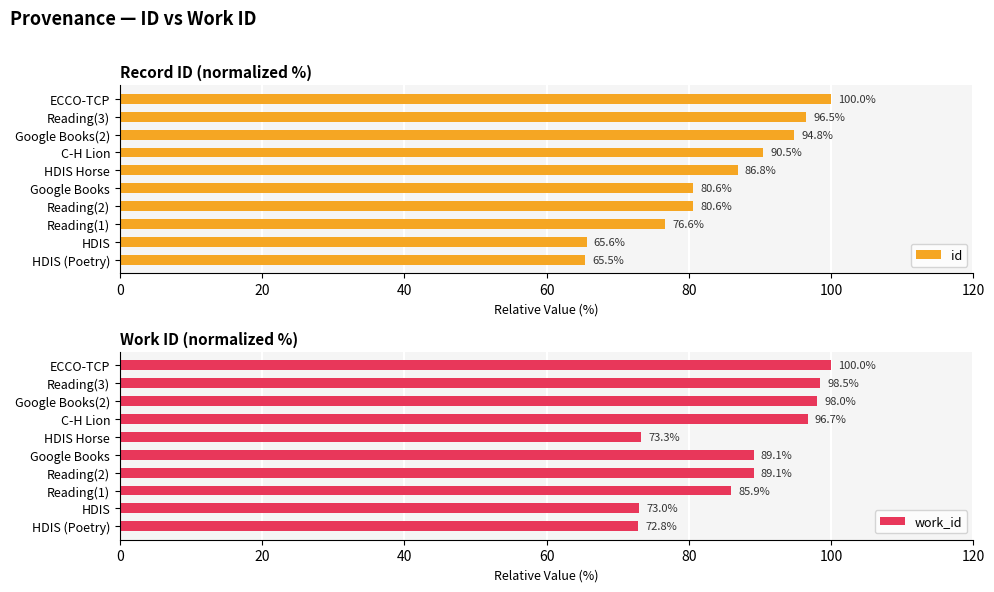

How many values in the work_id series are below 89?

4